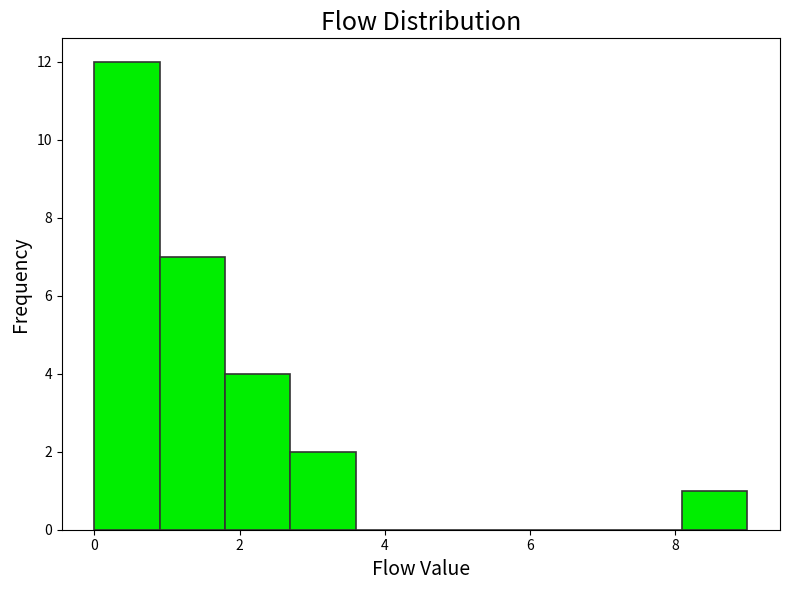

Reading left to right, list every bar in this chart as the range it spans on the x-axis followed by its height. Neither the bar edges nor the heights are printed on the chart, so give them approximately, as read against the axes.

0.0 to 0.9: 12
0.9 to 1.8: 7
1.8 to 2.7: 4
2.7 to 3.6: 2
3.6 to 4.5: 0
4.5 to 5.4: 0
5.4 to 6.3: 0
6.3 to 7.2: 0
7.2 to 8.1: 0
8.1 to 9.0: 1